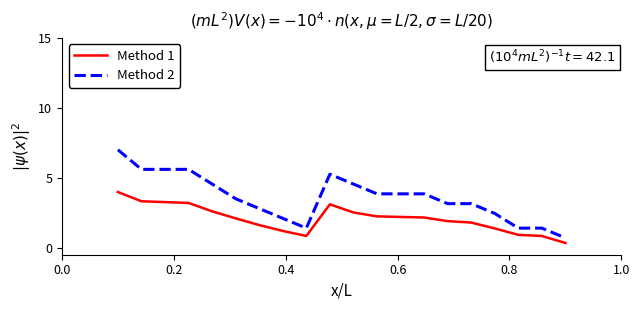

True or false: Method 1 and Method 2 intersect in this chart.

False